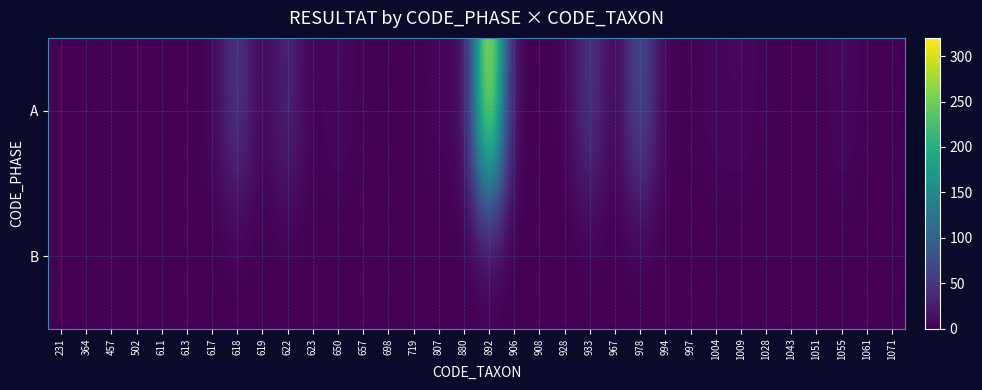

At which category does the chart reach its peak across all series?

892